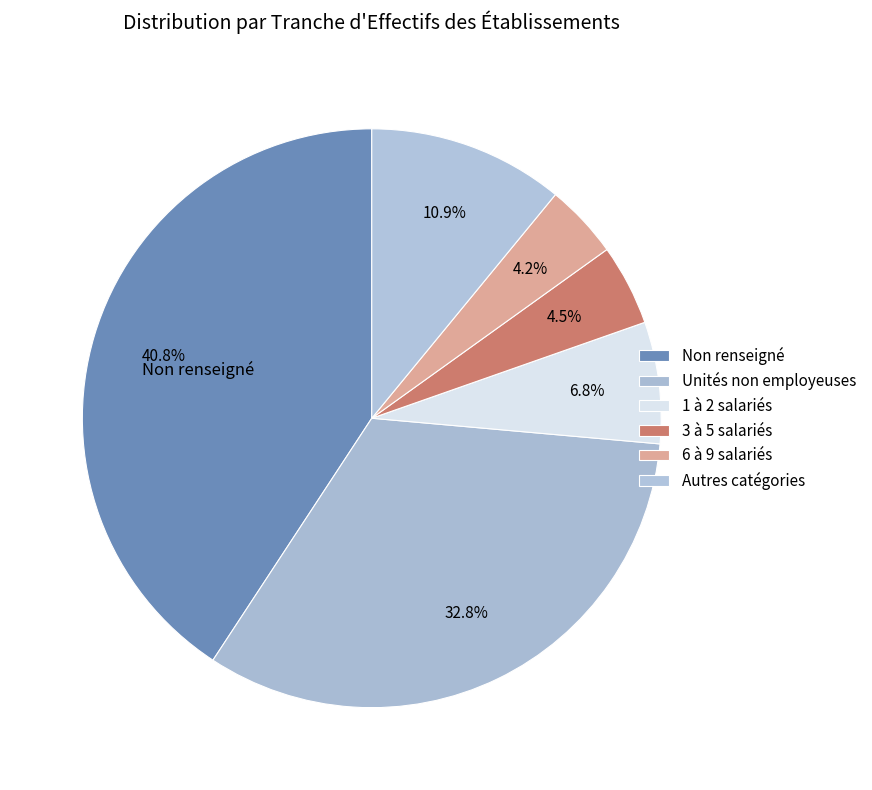

Count the number of slices in the pie.

6